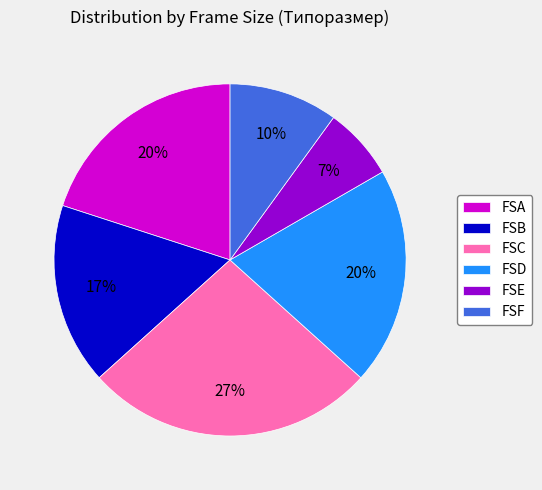

To the nearest percent, what portion does FSA represent?

20%